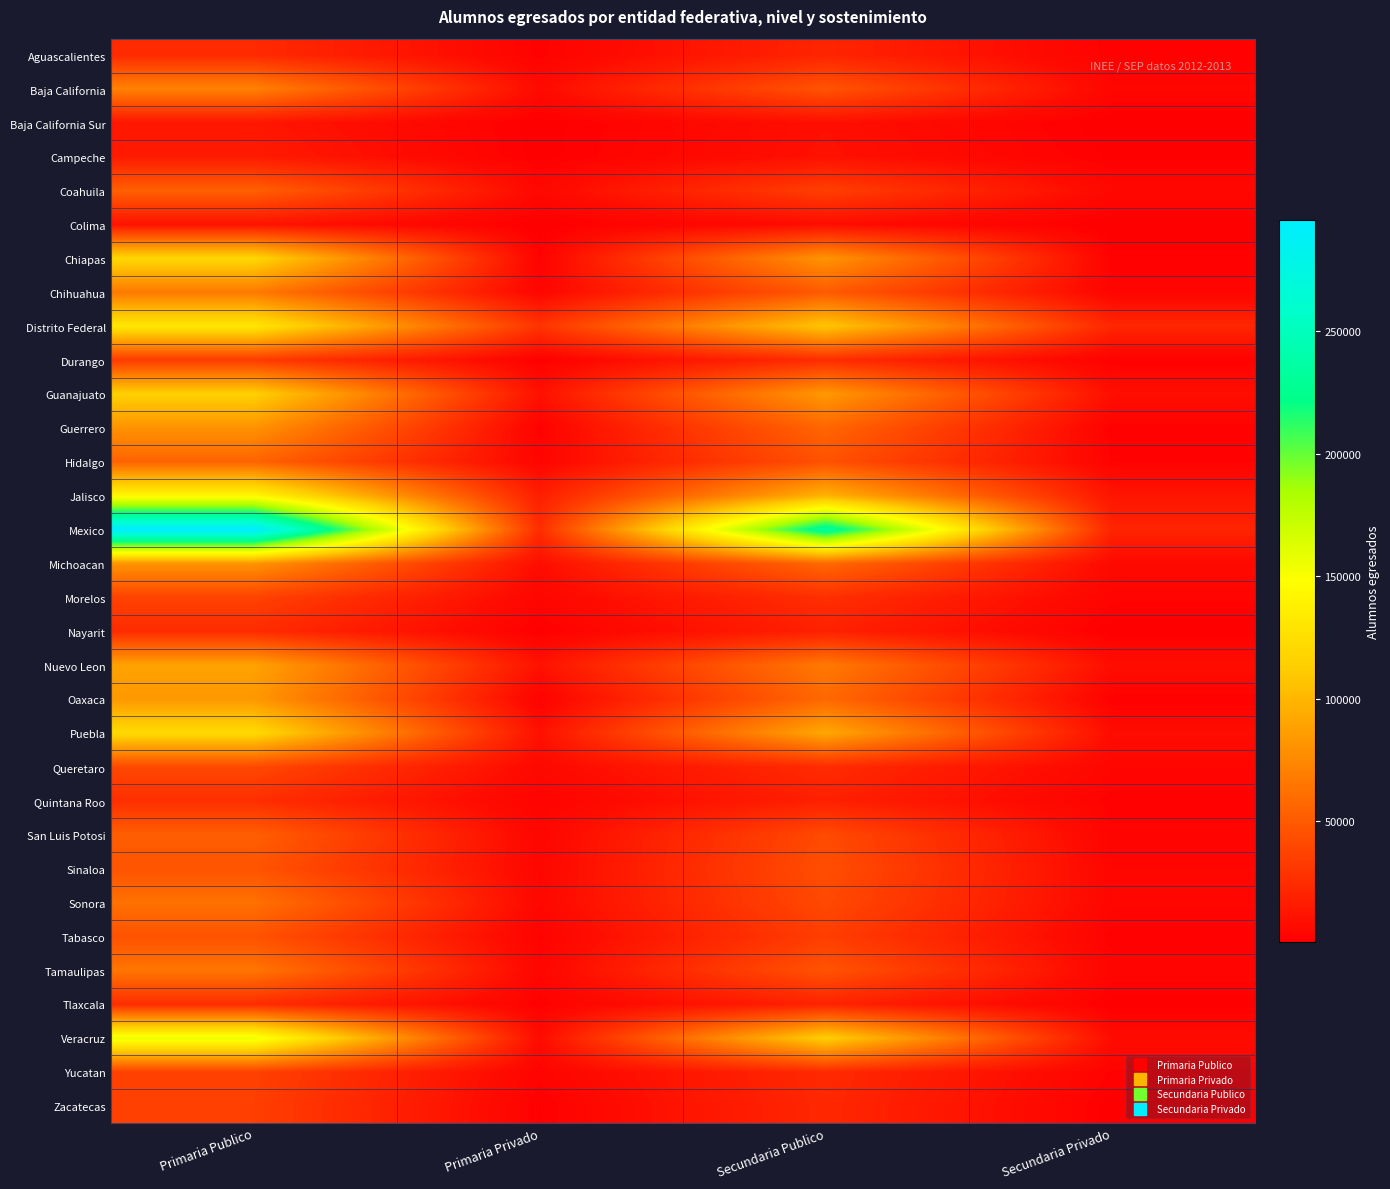

Which has a higher value, Primaria Privado or Secundaria Publico?

Secundaria Publico